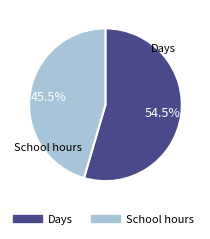

Is the sum of School hours and Days greater than half?

Yes